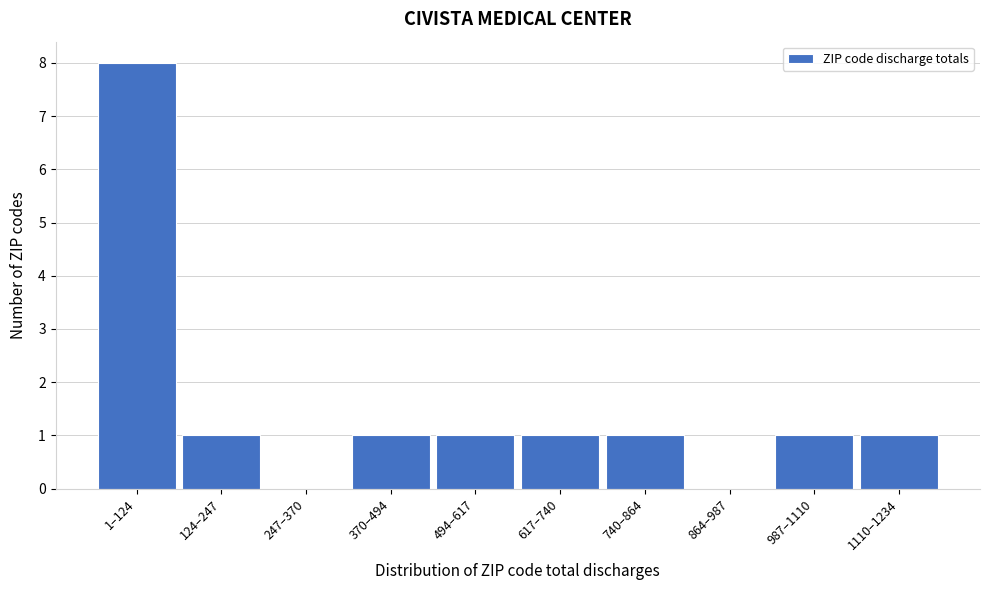

Reading left to right, transcribe all the data shown in this chart.

1–124=8	124–247=1	247–370=0	370–494=1	494–617=1	617–740=1	740–864=1	864–987=0	987–1110=1	1110–1234=1